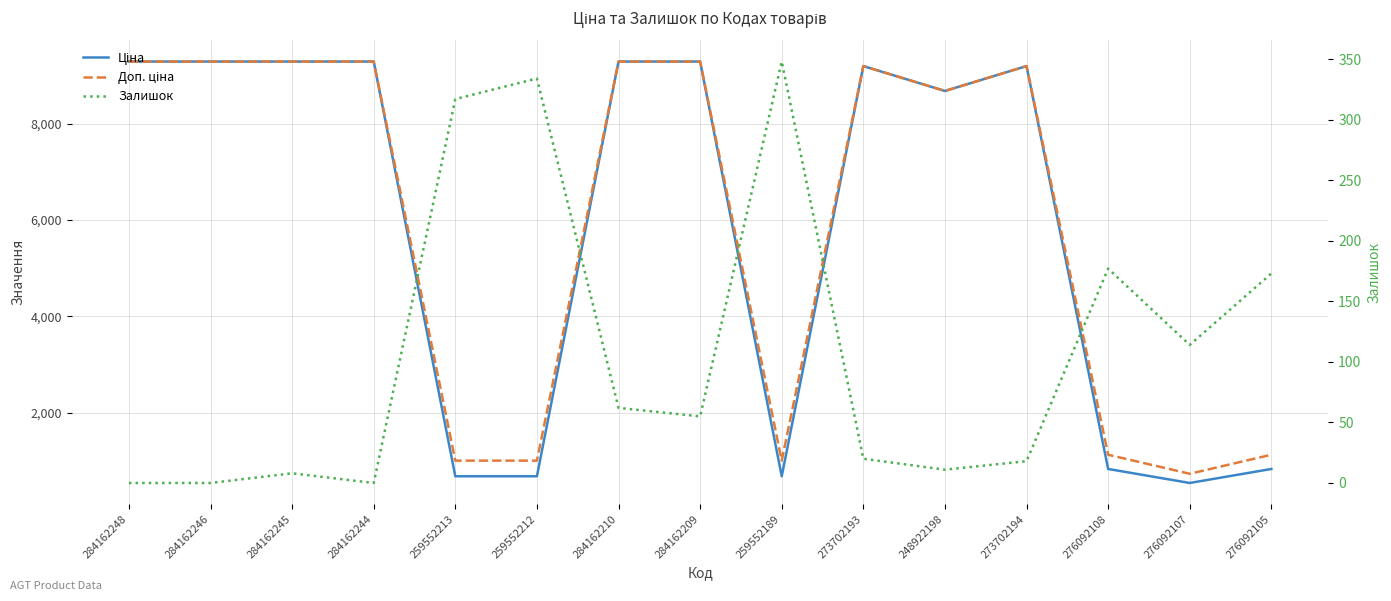

True or false: Залишок has a value of 62.0 at 284162210.

True